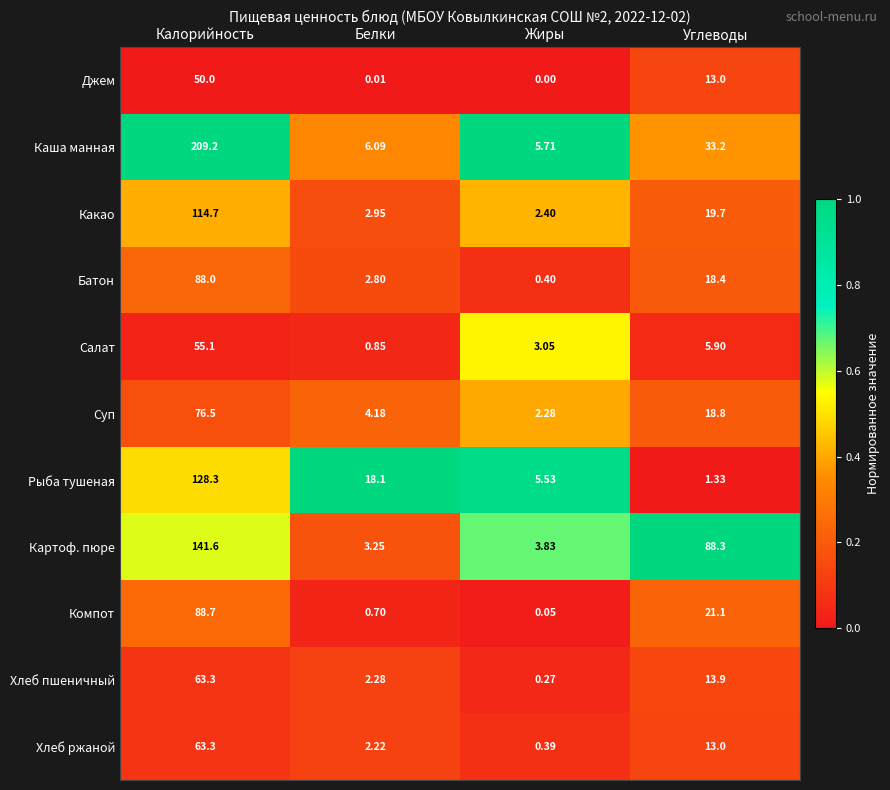

Which series changed the most between Калорийность and Белки?

Каша манная